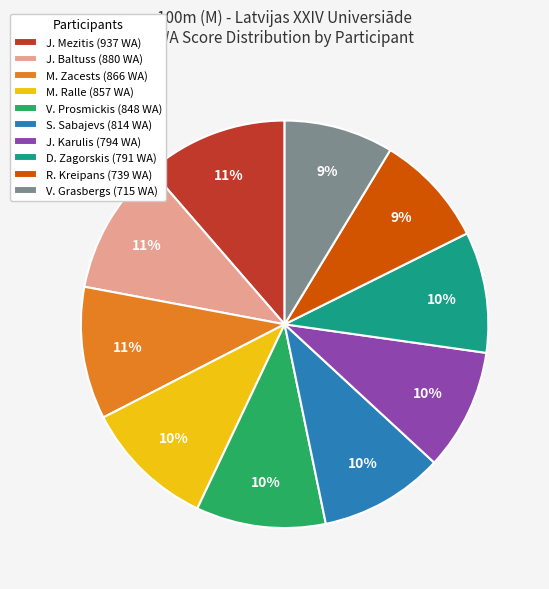

To the nearest percent, what is the combined percentage of M. Ralle (857 WA) and V. Grasbergs (715 WA)?

19%